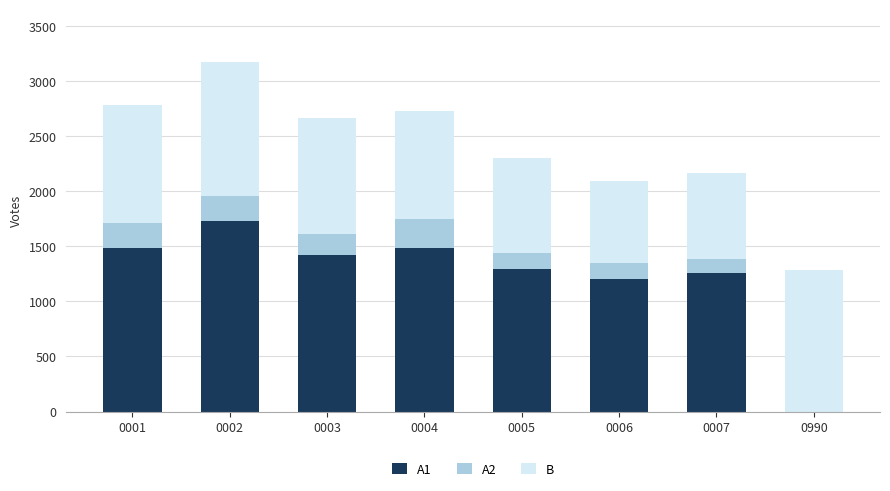

Reading right to left, transcribe the values for A1.

0990=0	0007=1255	0006=1205	0005=1297	0004=1485	0003=1422	0002=1727	0001=1485